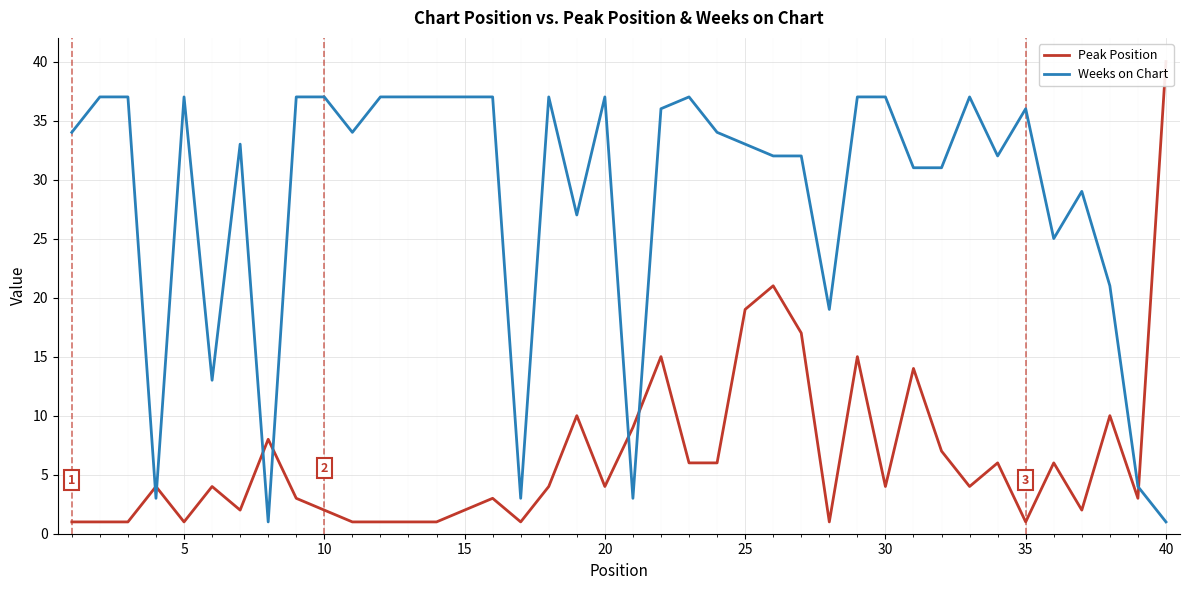

What is the highest value of the Weeks on Chart series?

37